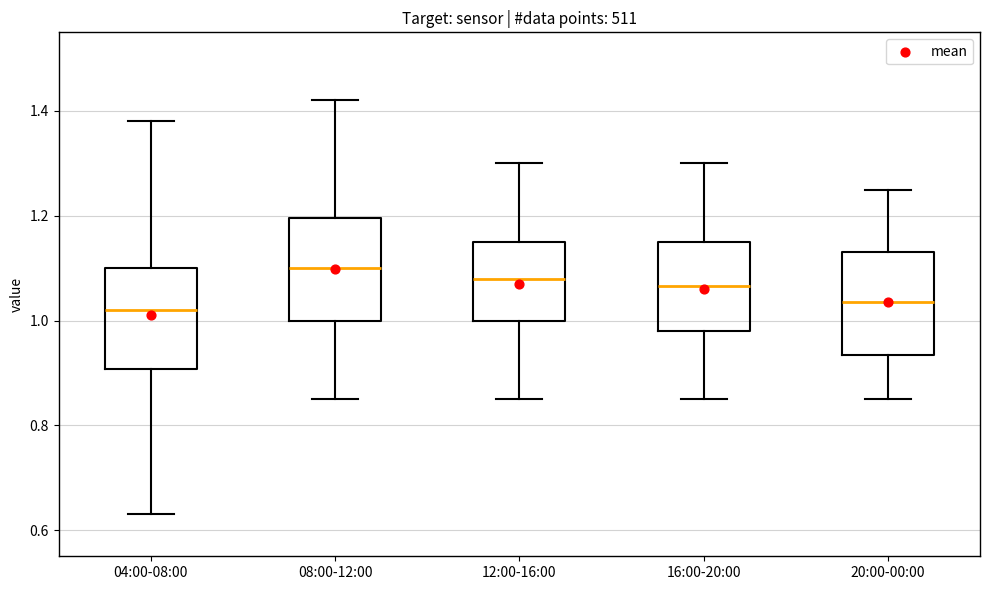

Reading left to right, read every box against the y-axis: the position of its median line, the range the box covers, and the ends of its whiskers. The values are not printed on the chart, so give them approximately, as read against the axis.

04:00-08:00: median 1.02, box 0.90 to 1.10, whiskers 0.64 to 1.38
08:00-12:00: median 1.10, box 1.00 to 1.20, whiskers 0.86 to 1.42
12:00-16:00: median 1.08, box 1.00 to 1.16, whiskers 0.86 to 1.30
16:00-20:00: median 1.06, box 0.98 to 1.16, whiskers 0.86 to 1.30
20:00-00:00: median 1.04, box 0.94 to 1.14, whiskers 0.86 to 1.26